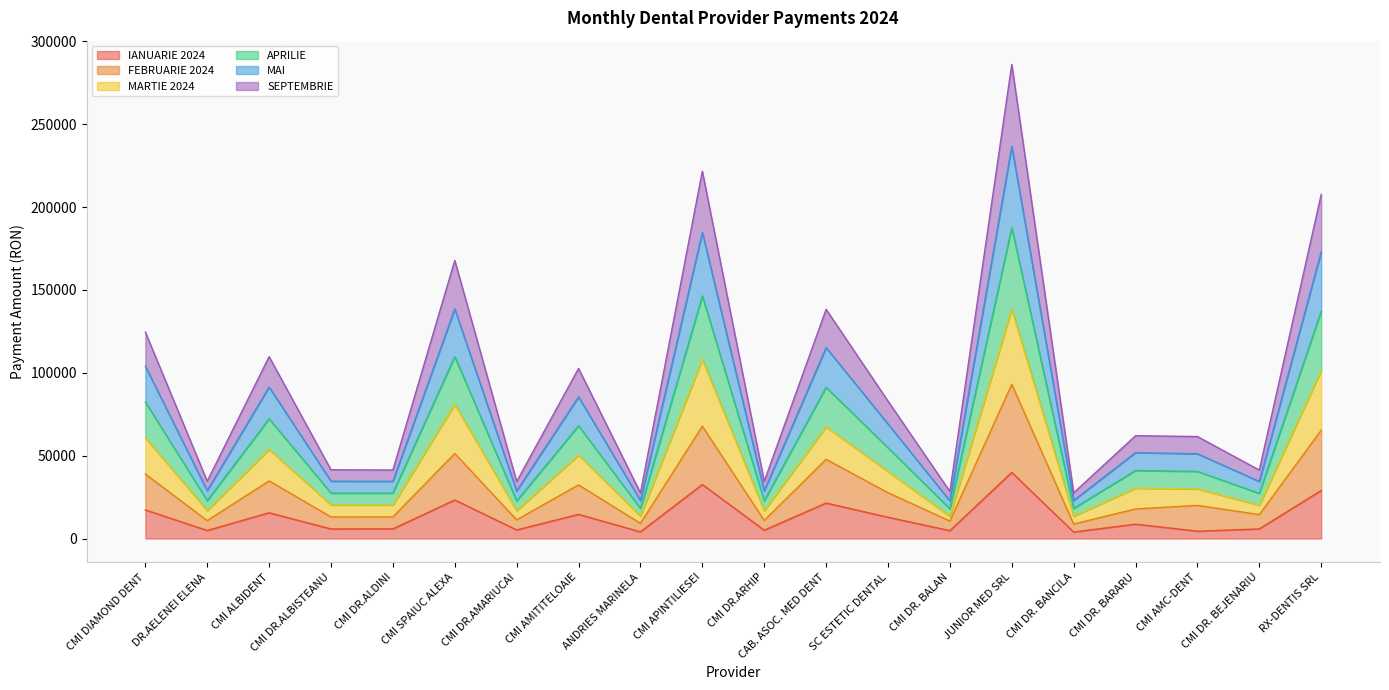

The value of MARTIE 2024 at CMI DR. BANCILA is 3142.5. True or false?

False